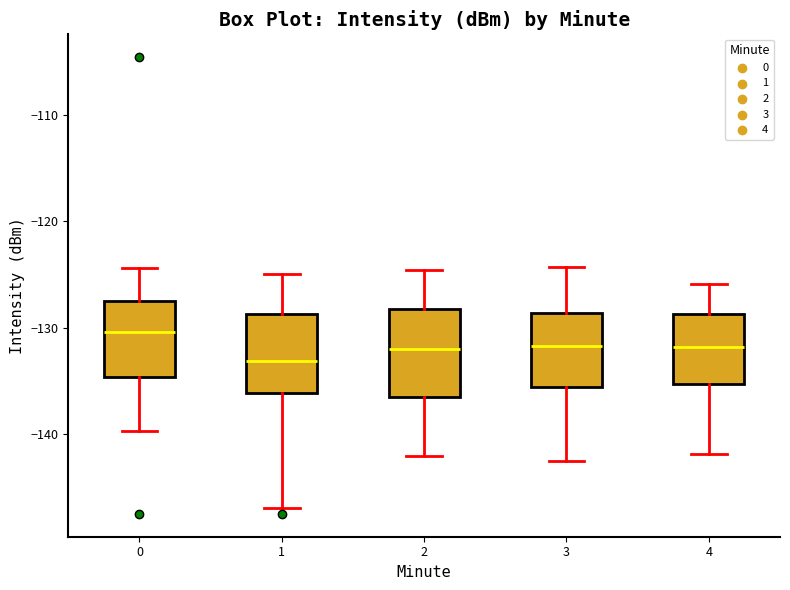

Where is the upper edge of the box at x = 4 on the y-axis? The values are not printed on the chart, so give them approximately, as read against the axis.

-129